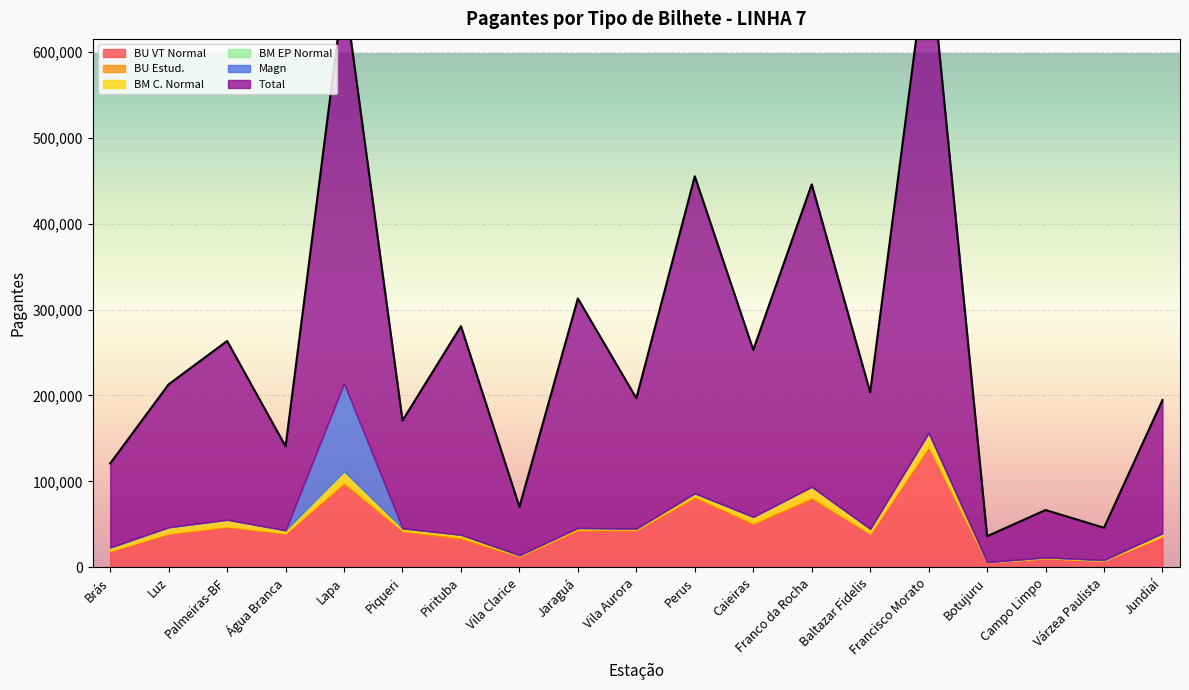

True or false: Magn and Total cross at least once.

False